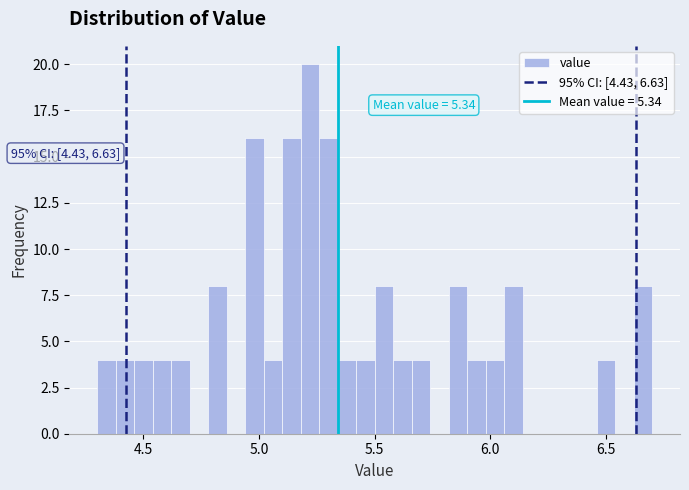

Around what value on the x-axis is the tallest bar? Give the approximate position of its centre, as read against the axis.

5.20